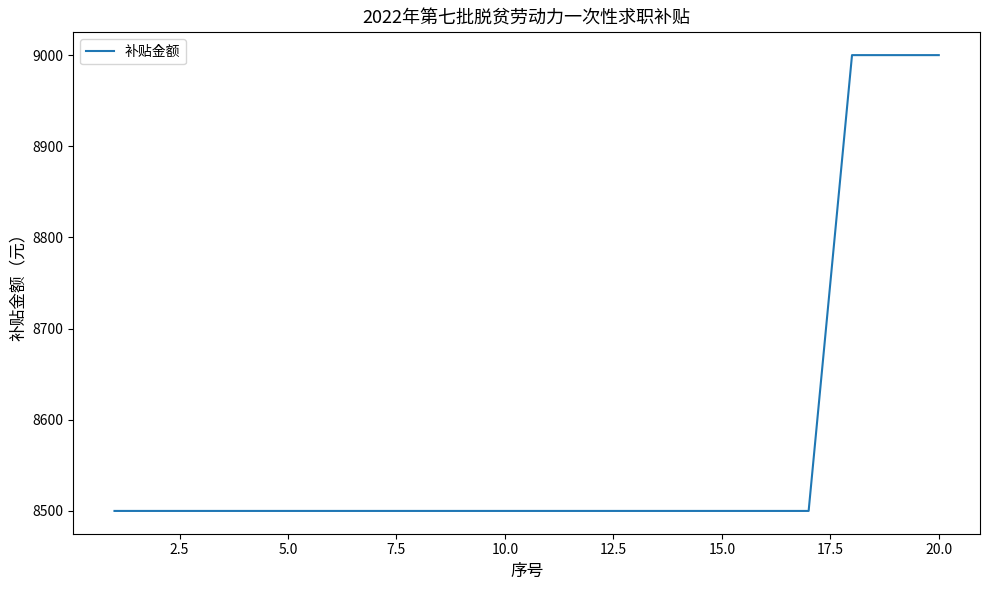

What is the maximum value shown in the chart?

9000